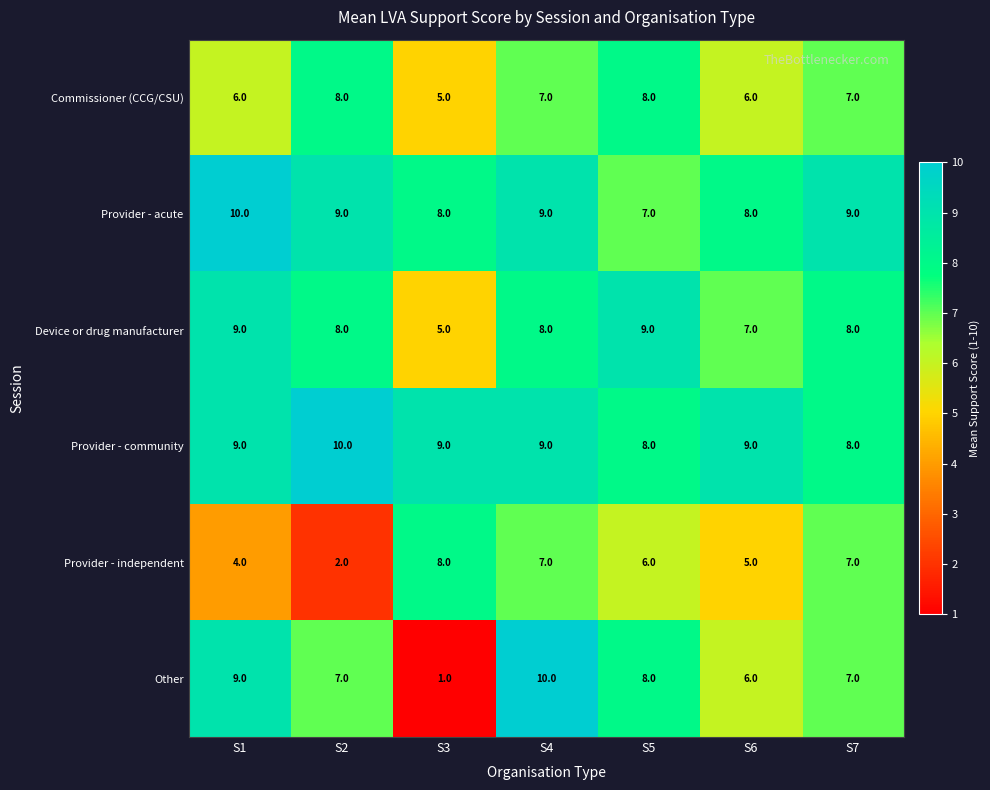

Which series has the largest total across all categories?

Provider - community